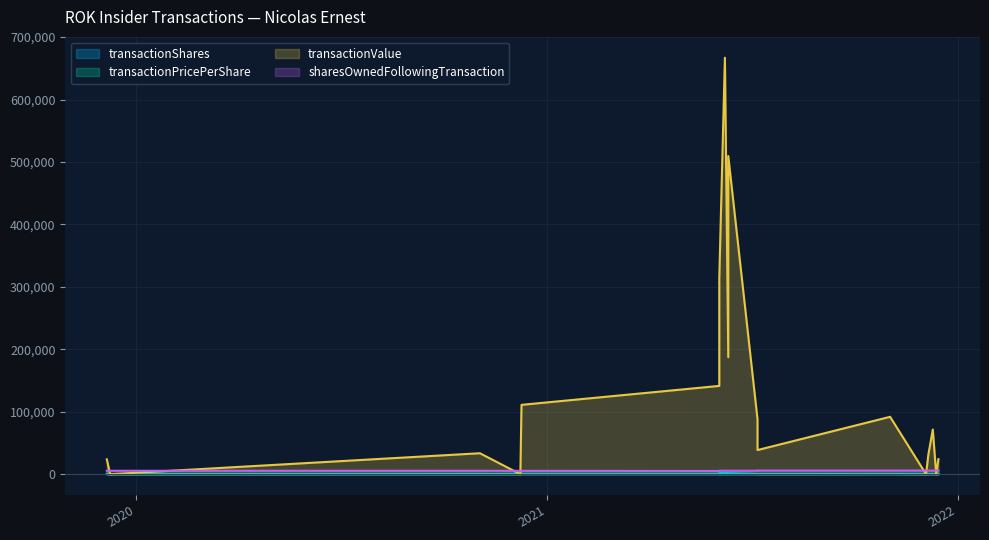

How many values in the transactionValue series are below 71534?

9